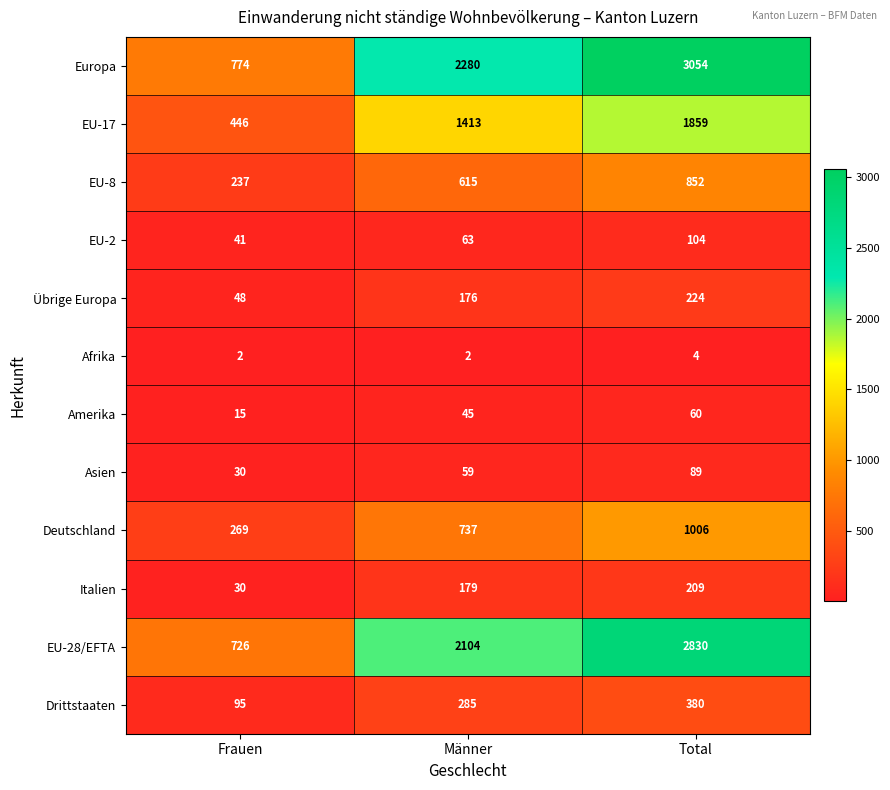

At which category is the sum across all series the highest?

Total